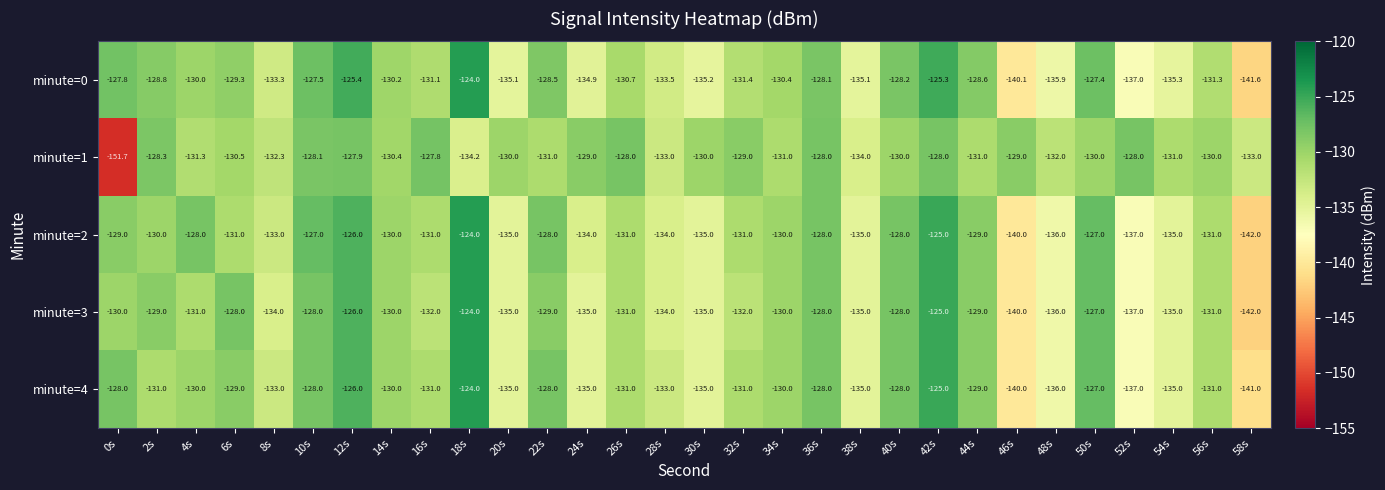

What is the difference between the minute=4 values at 52s and 36s?

9.0